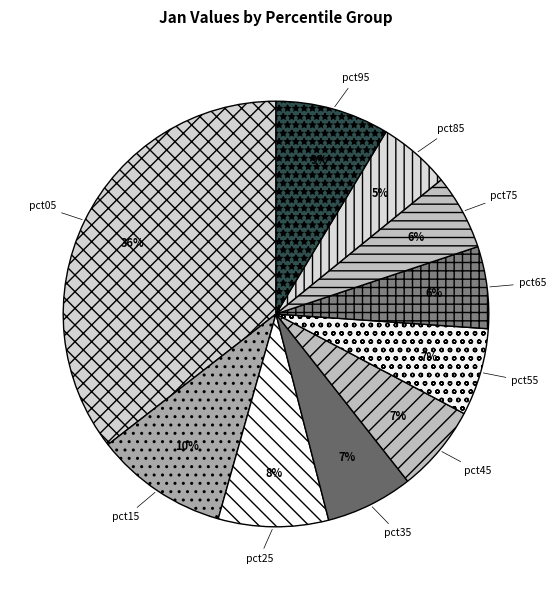

How many segments does this pie chart have?

10